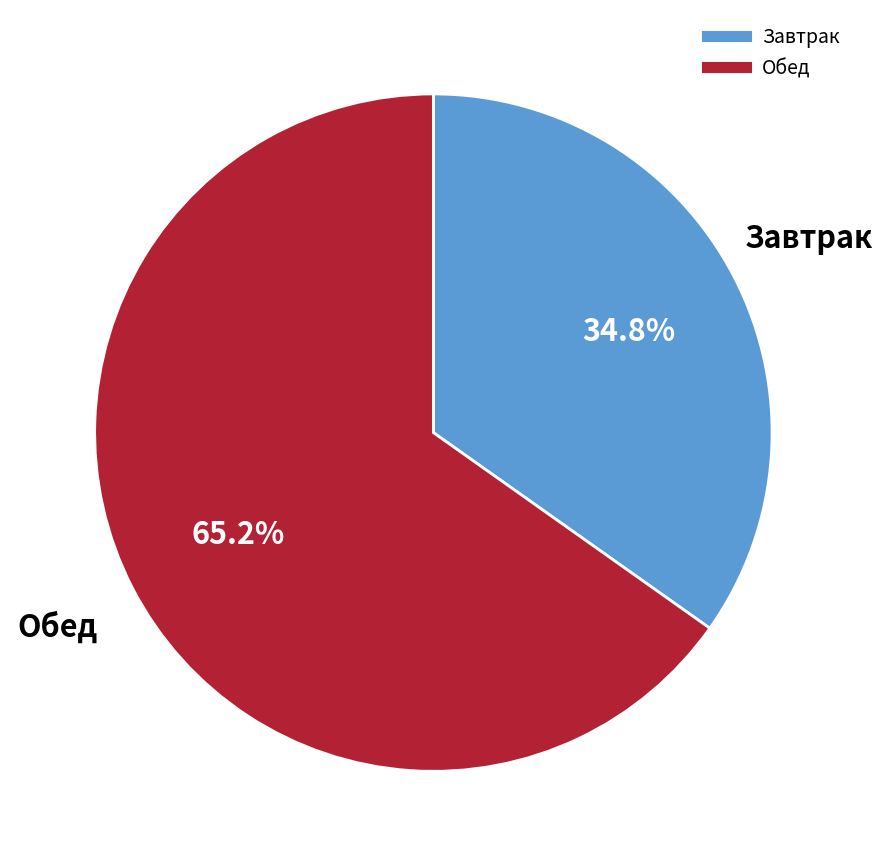

Is there any slice that represents more than half of the pie?

Yes